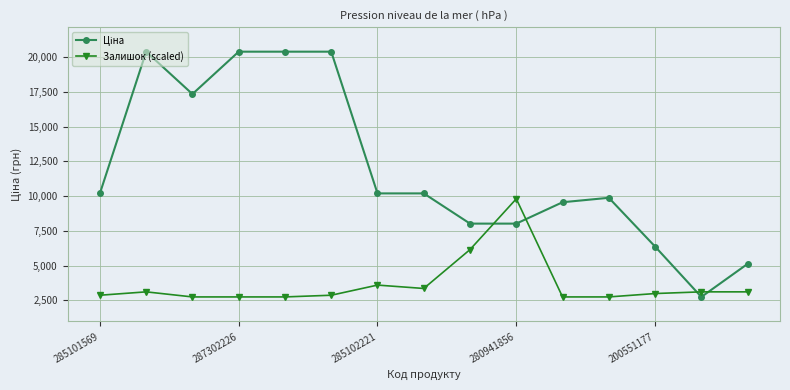

What is the average value of the Залишок (scaled) series?

3639.2